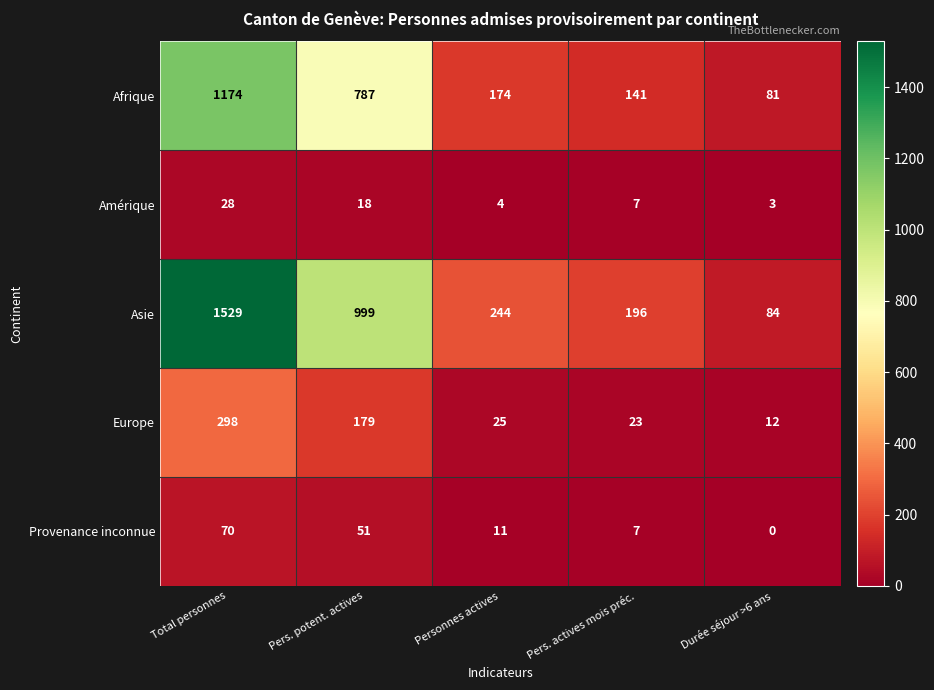

How many series are shown in this chart?

5